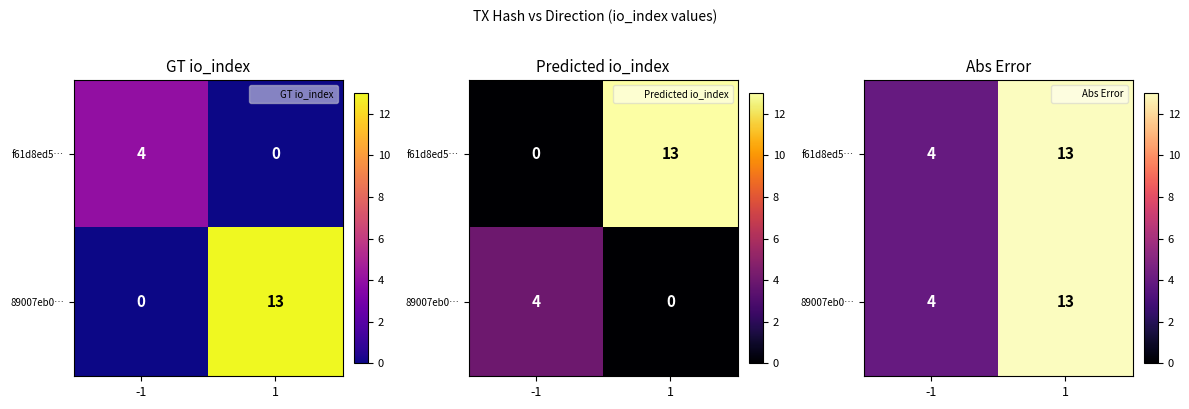

Rank the series at -1 from lowest to highest value.

f61d8ed5…, 89007eb0…